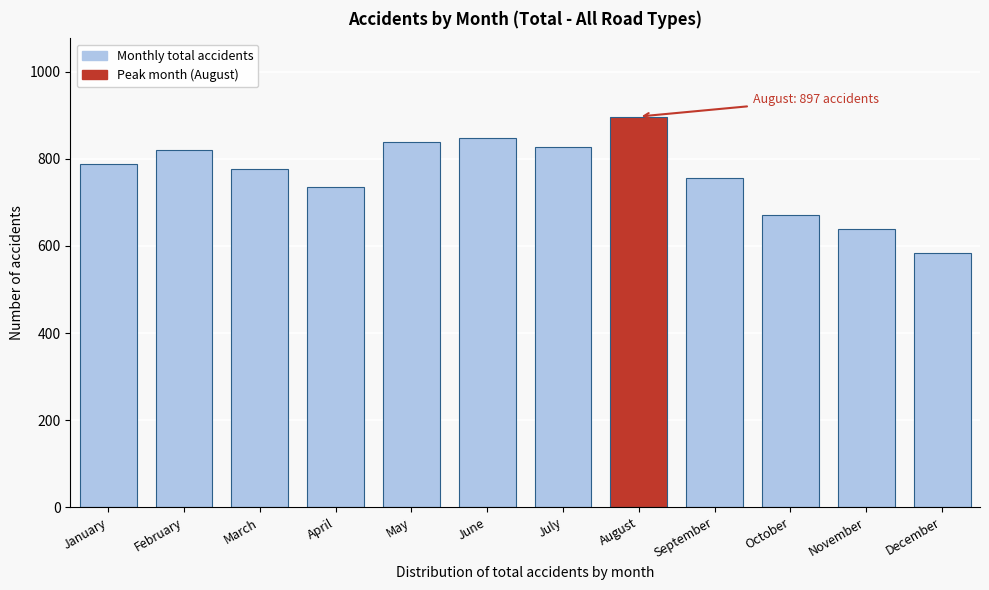

Reading left to right, list all the values displayed in this chart.

January=789	February=821	March=777	April=736	May=838	June=847	July=826	August=897	September=757	October=670	November=638	December=583